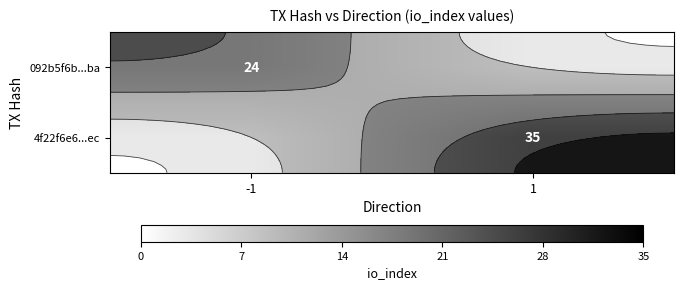

Rank the series by their maximum value, from highest to lowest.

4f22f6e6...ec, 092b5f6b...ba